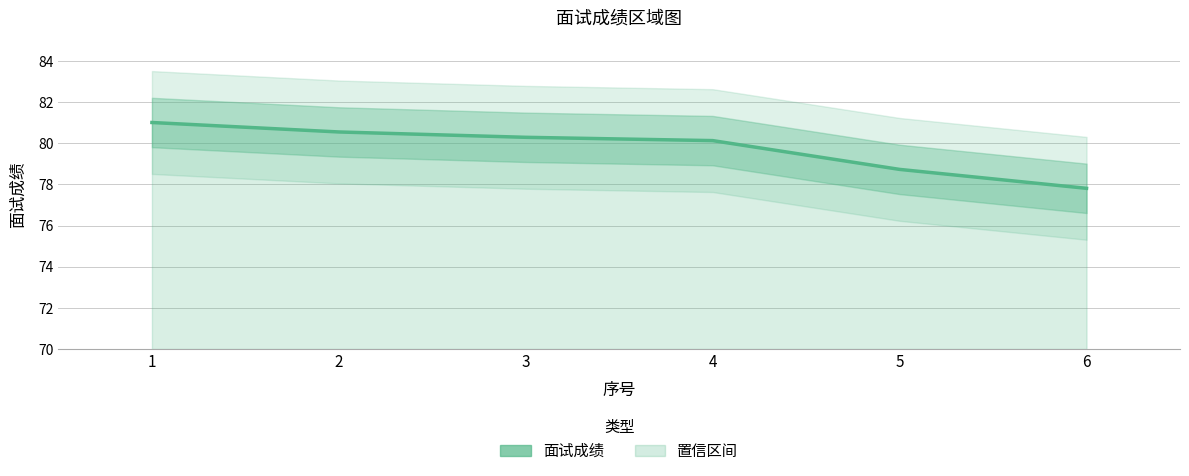

What is the difference between the second highest and second lowest values?

1.8